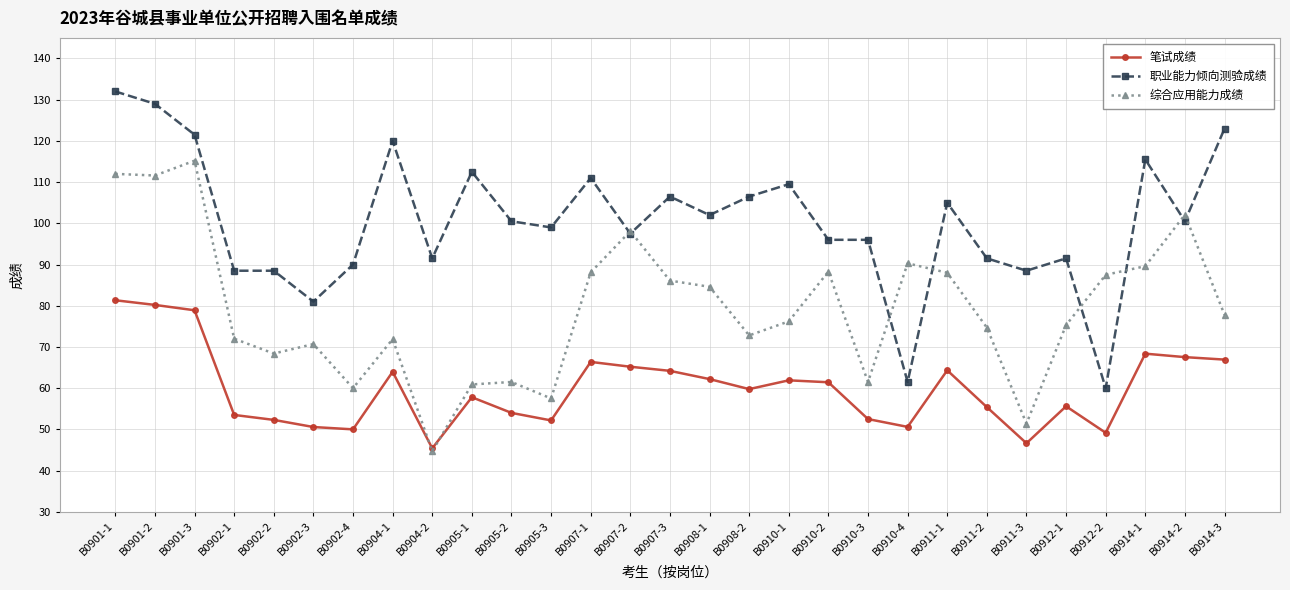

What are all the series names shown in the legend?

笔试成绩, 职业能力倾向测验成绩, 综合应用能力成绩